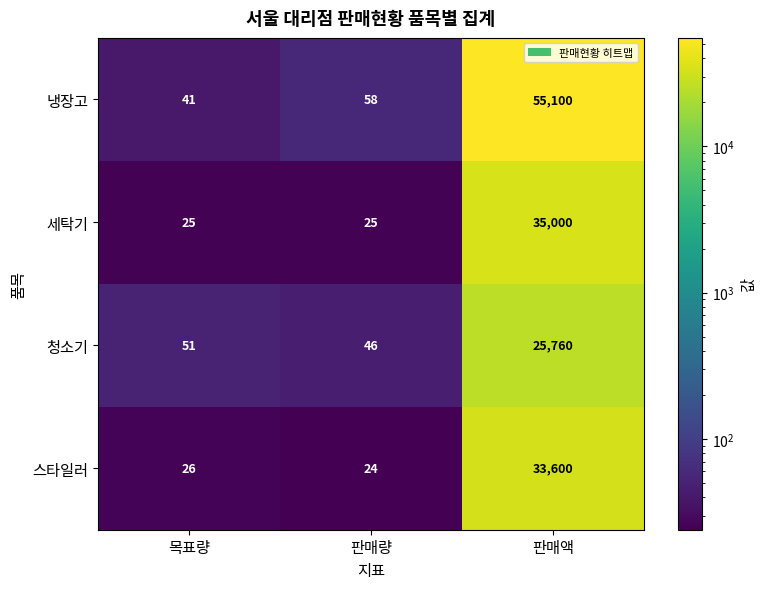

Between 판매량 and 판매액, which series saw the biggest shift?

냉장고